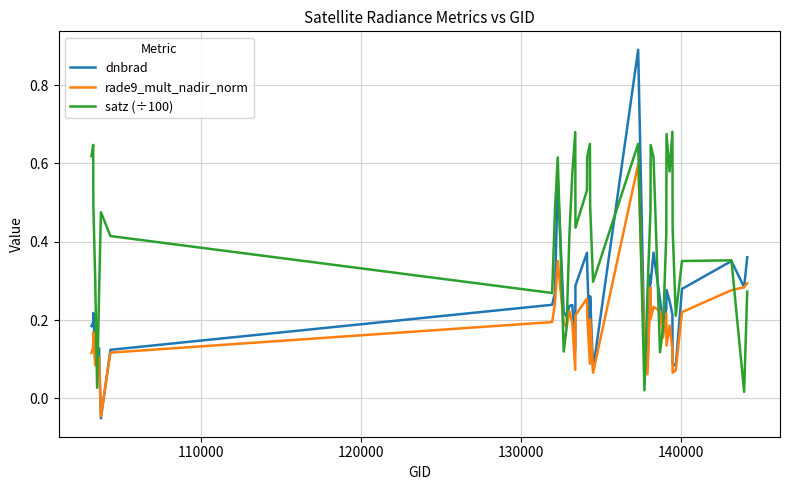

Which series ends up on top after the final intersection of satz (÷100) and dnbrad?

dnbrad